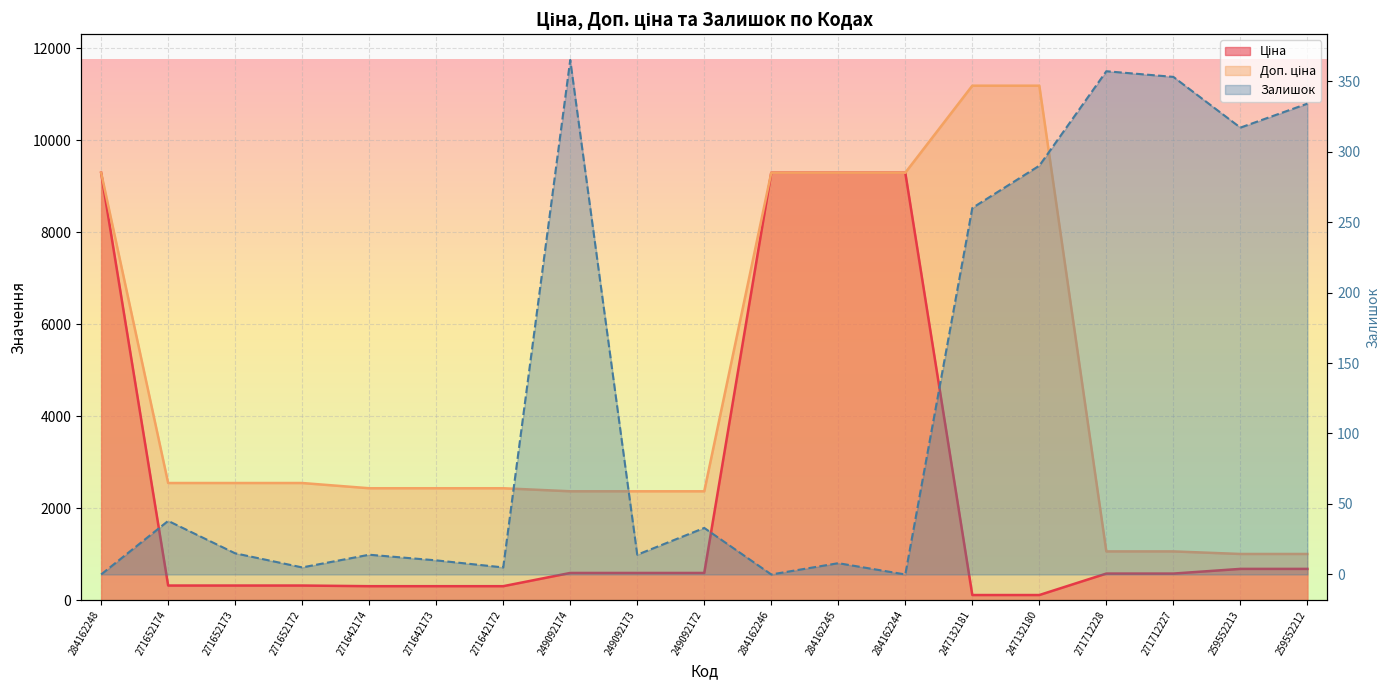

True or false: the data shows 99 at 247132181.

False